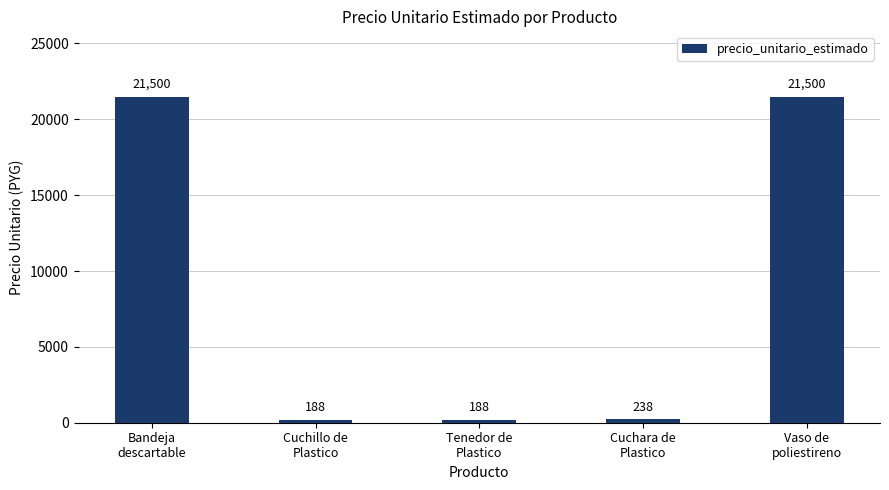

Between Bandeja
descartable and Cuchillo de
Plastico, which is larger?

Bandeja
descartable